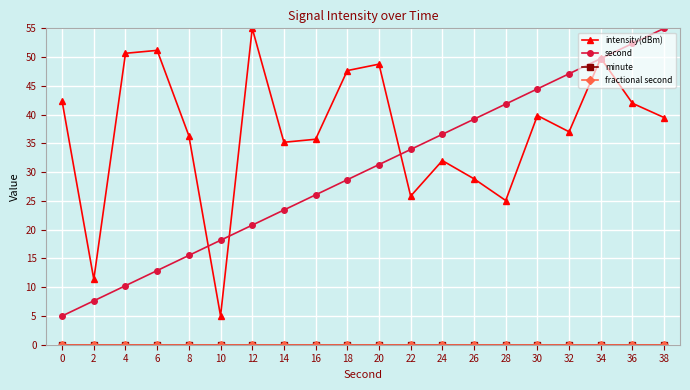

True or false: fractional second has more than 0 points higher than both neighbors.

False